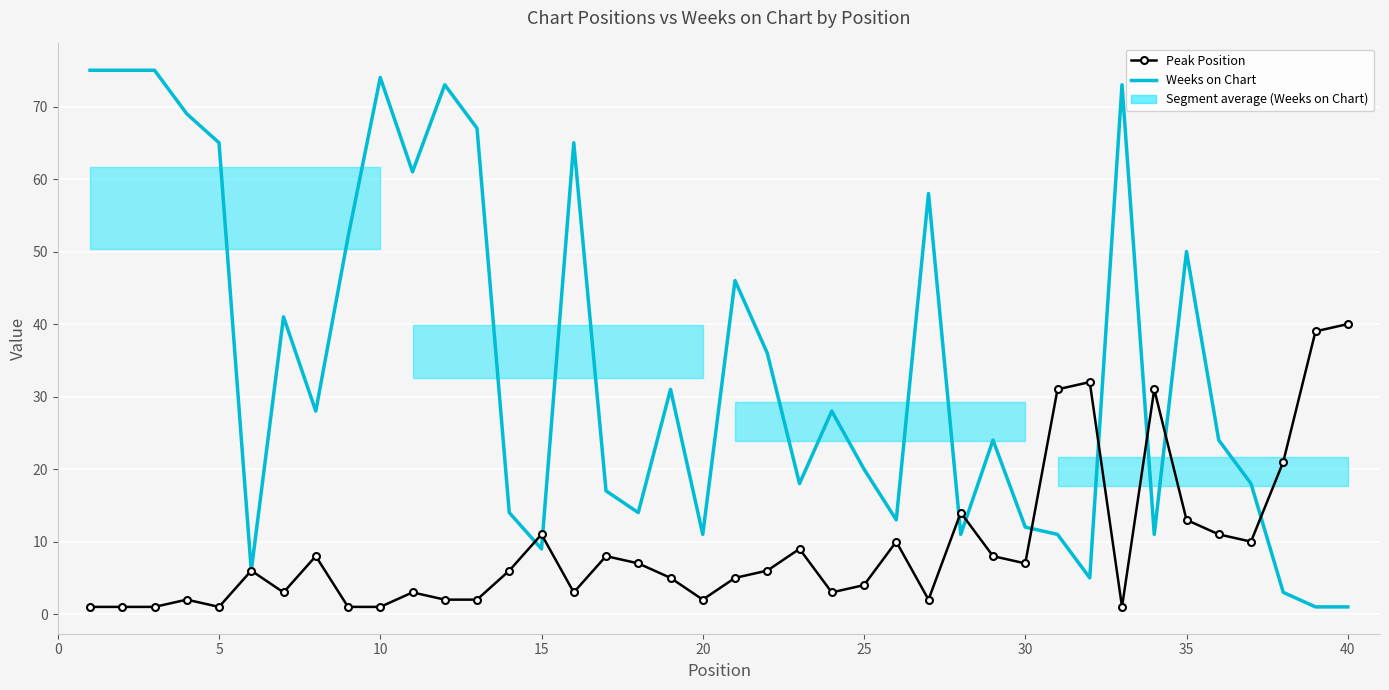

What is the value of the Peak Position point at the 24th from the left?

3